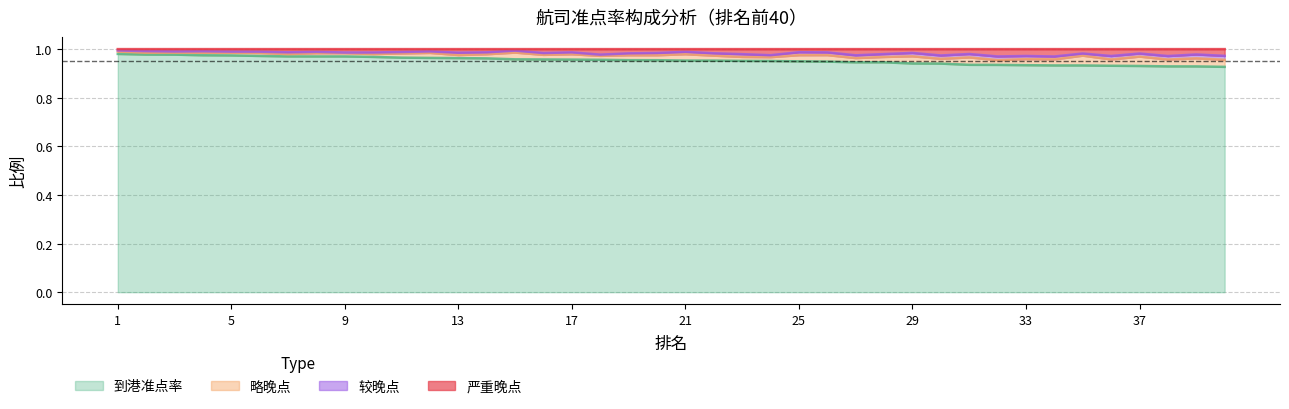

Which series has the largest range (max minus min)?

到港准点率